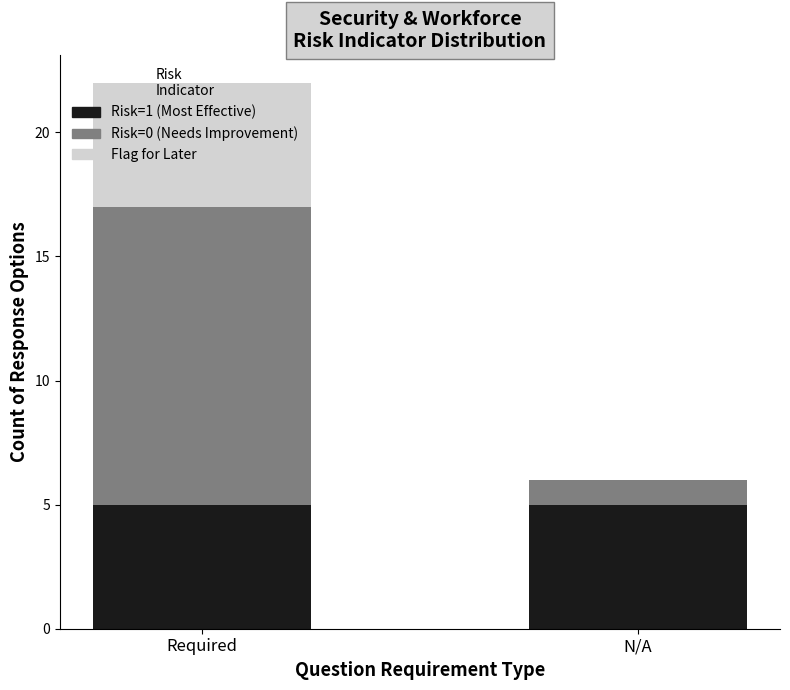

What is the total value across all series at Required?

22